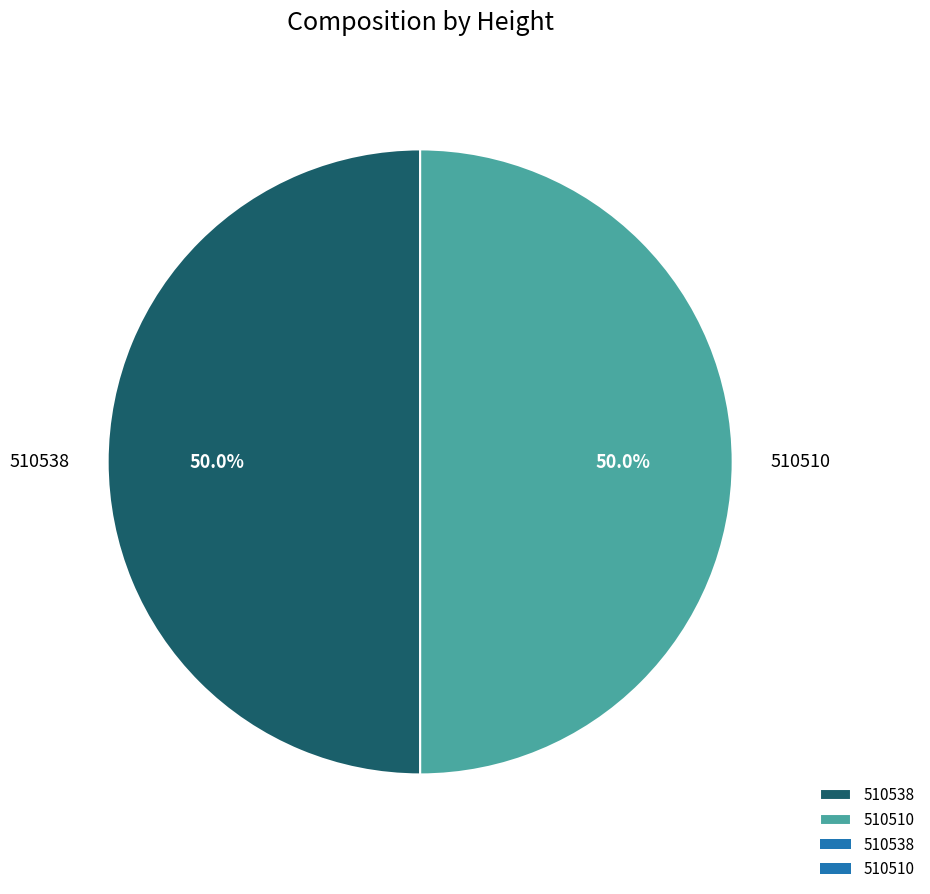

Count the number of slices in the pie.

2